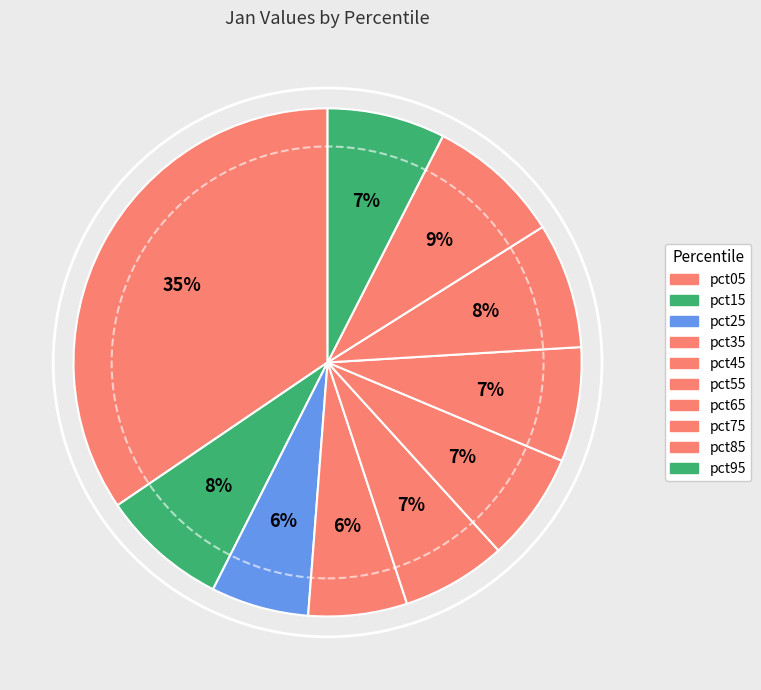

Is pct95 the majority of the pie?

No